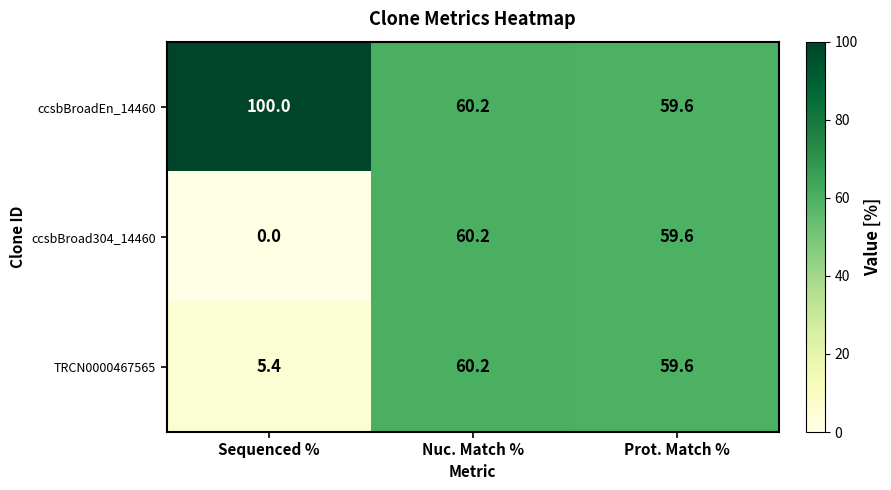

How many series are shown in this chart?

3